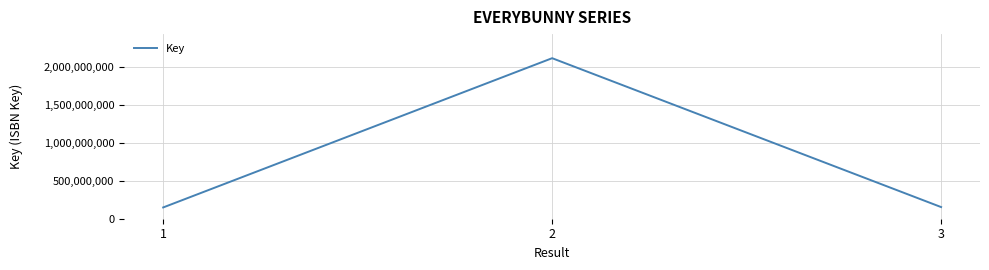

What is the smallest value displayed?

148957468